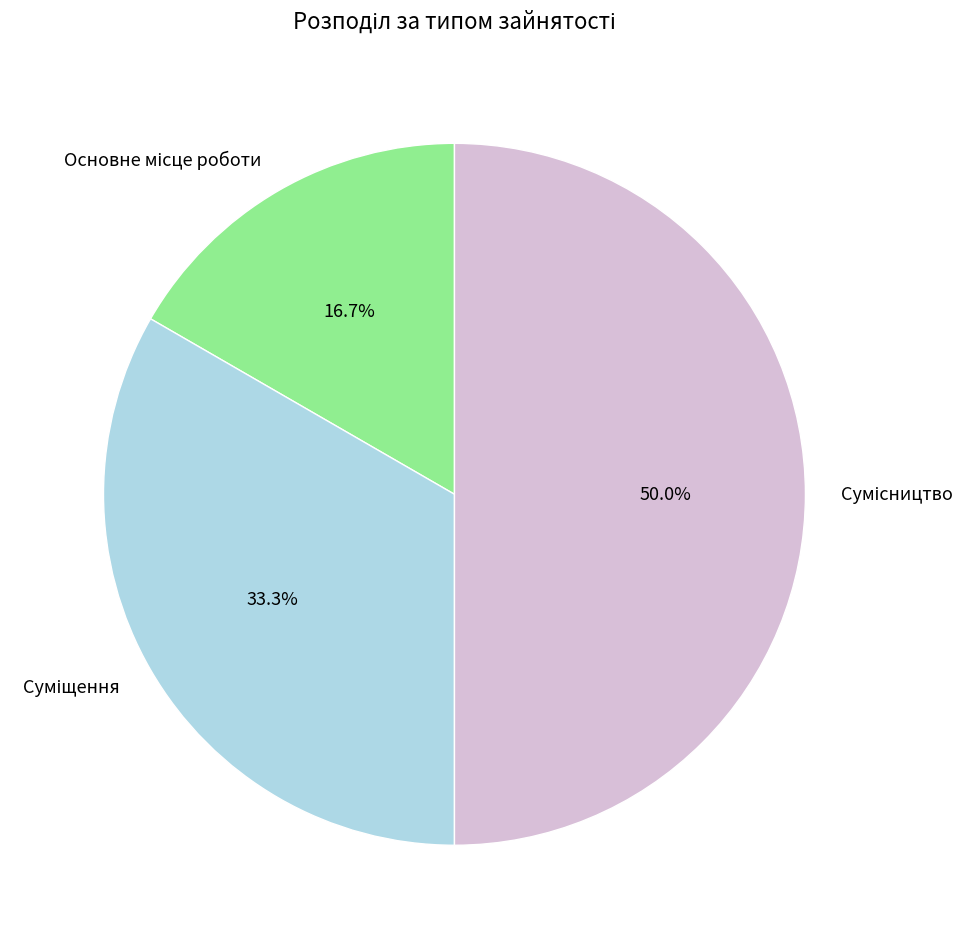

Count the number of slices in the pie.

3